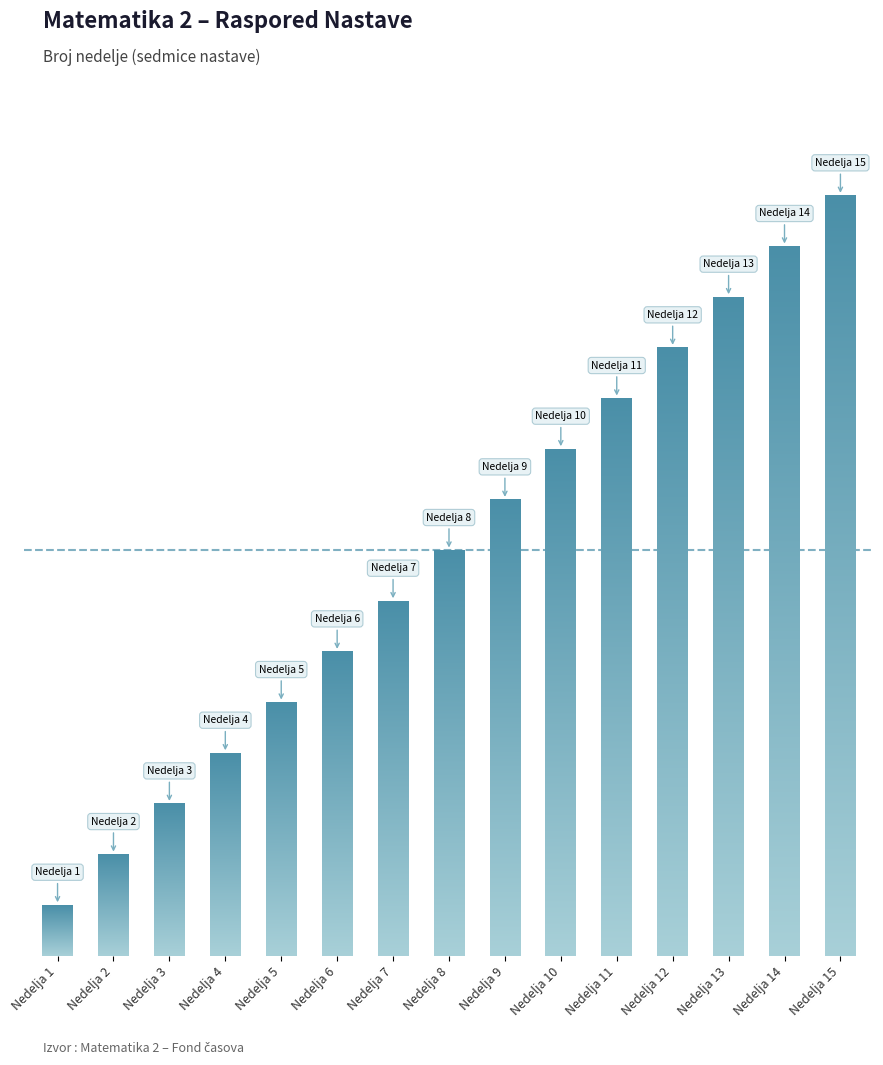

Rank the categories by value from highest to lowest.

Nedelja 15, Nedelja 14, Nedelja 13, Nedelja 12, Nedelja 11, Nedelja 10, Nedelja 9, Nedelja 8, Nedelja 7, Nedelja 6, Nedelja 5, Nedelja 4, Nedelja 3, Nedelja 2, Nedelja 1